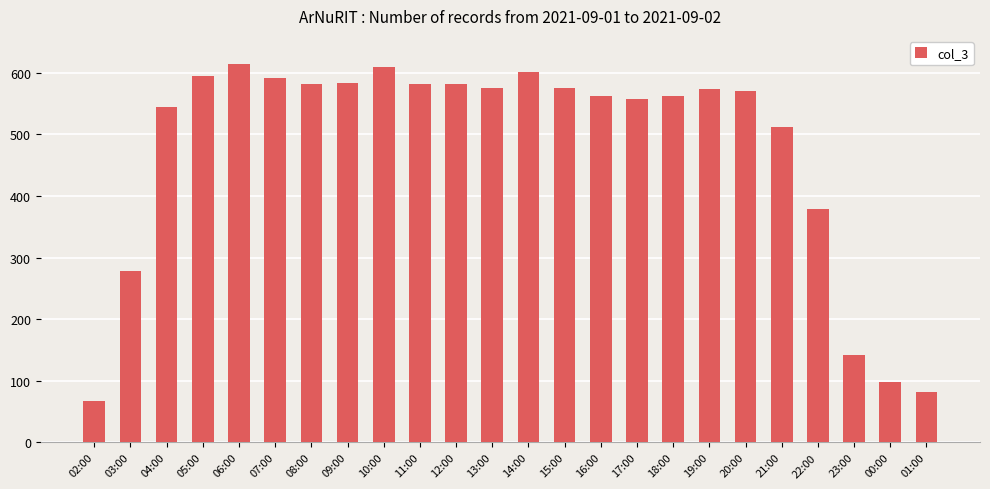

What is the label of the 4th bar from the right?

22:00